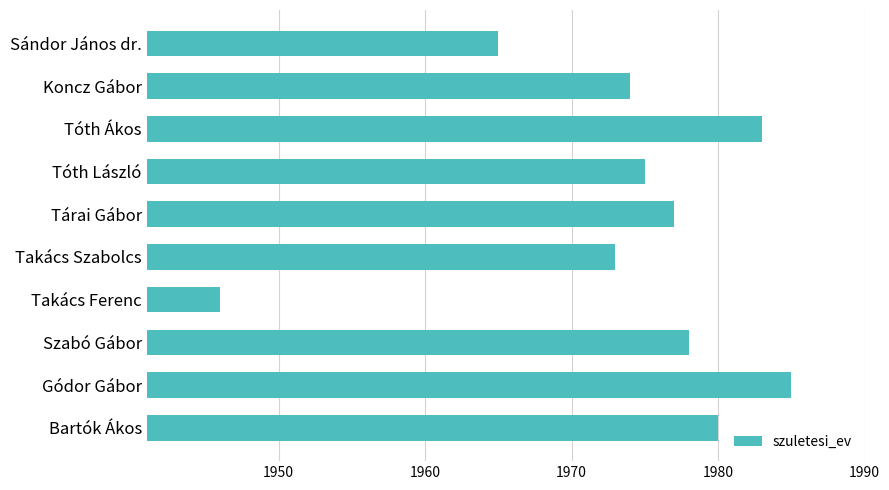

What is the smallest value displayed?

1946